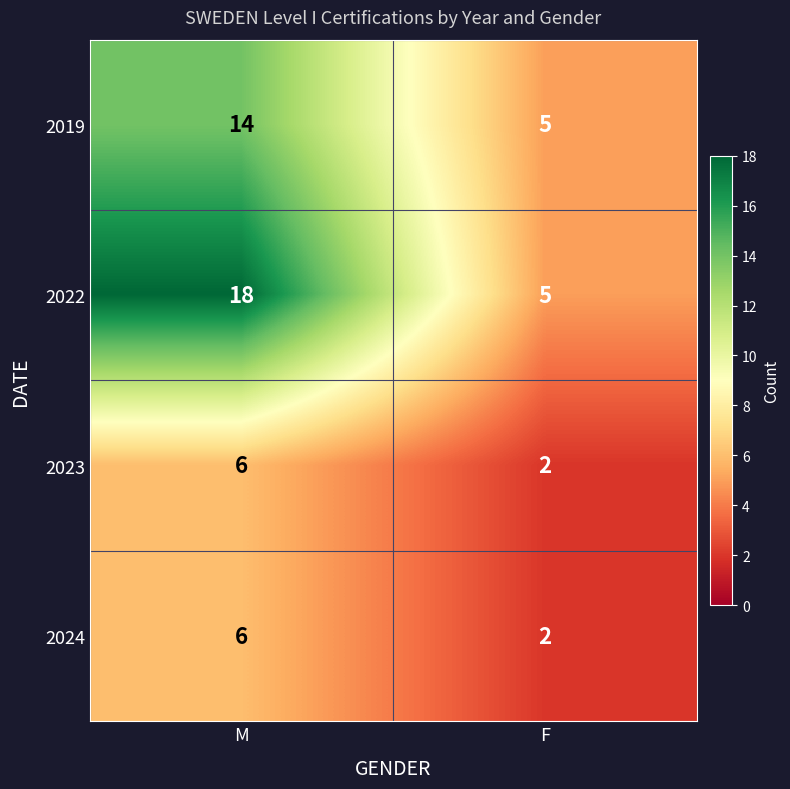

At how many categories does at least one series exceed 2?

2